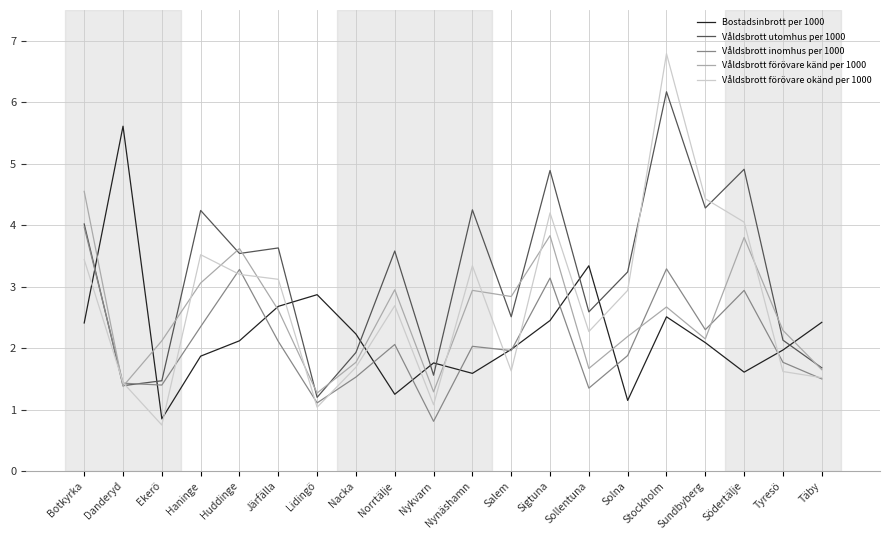

How many values in the Våldsbrott förövare okänd per 1000 series are below 2?

8